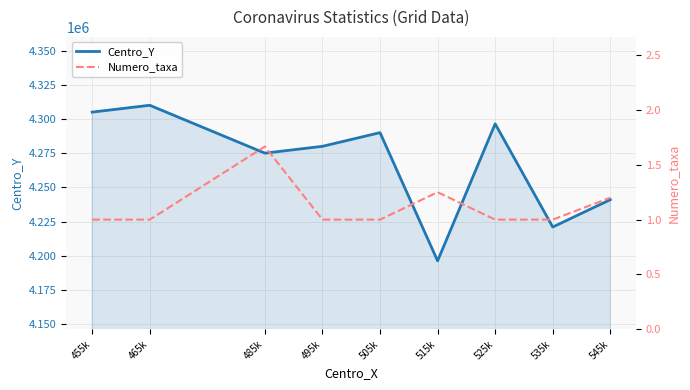

Is it true that Centro_Y equals 1638807.6 at 525k?

False